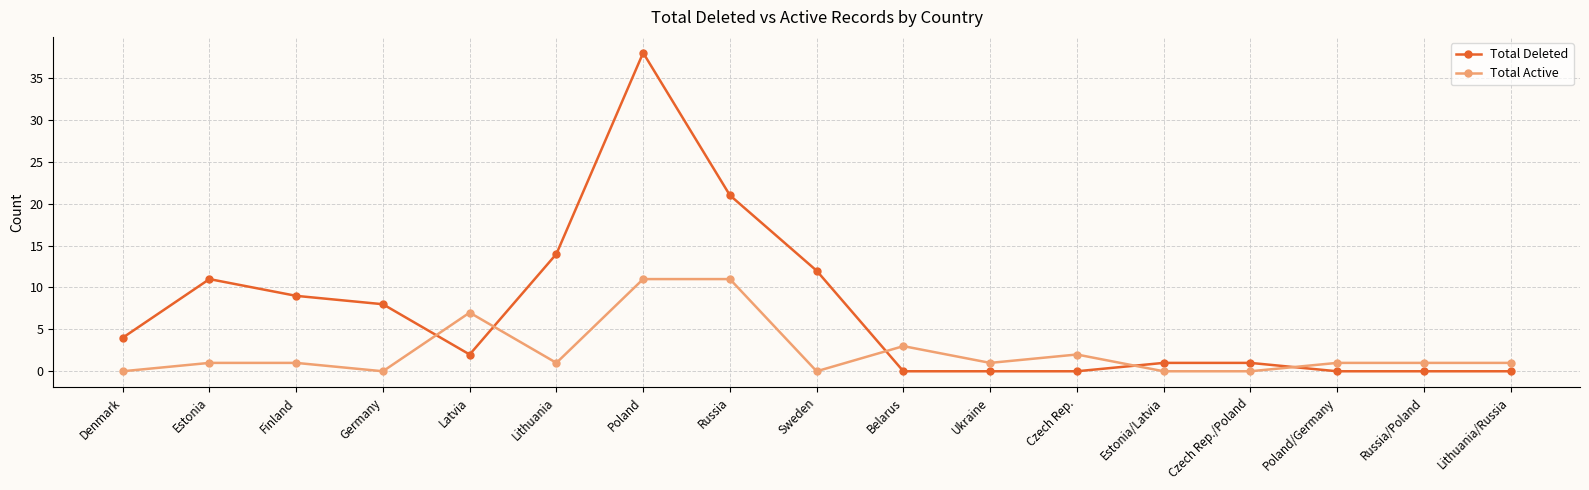

At which category does Total Active reach its first local valley?

Germany